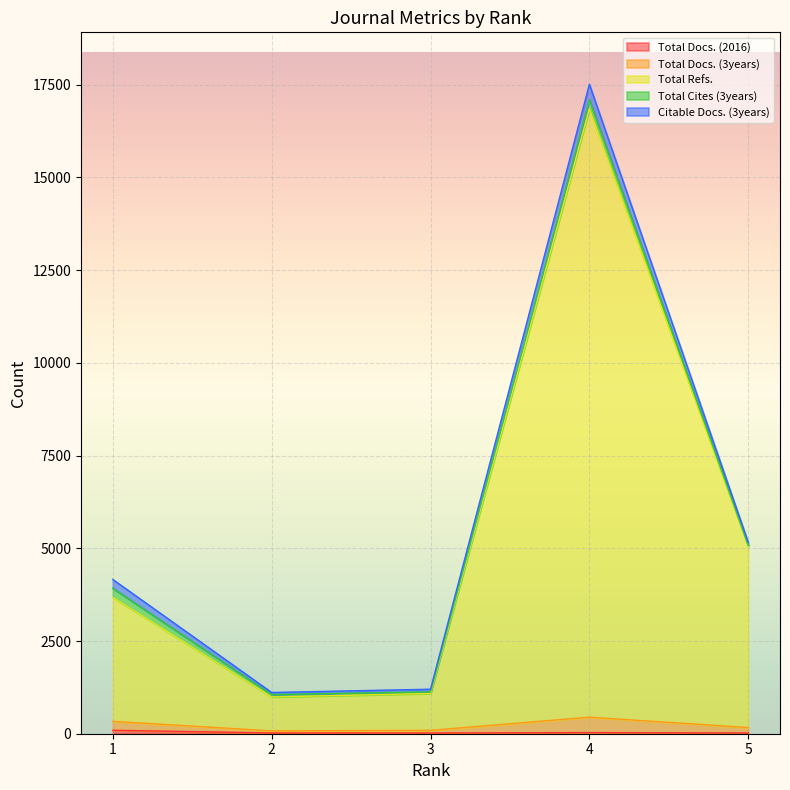

True or false: Total Docs. (2016) has more than 1 points higher than both neighbors.

False